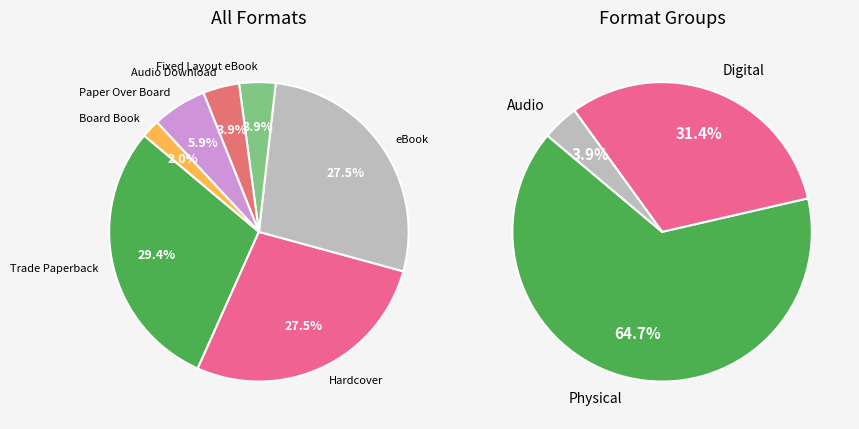

What is the change in value from Trade Paperback to Fixed Layout eBook?

-13